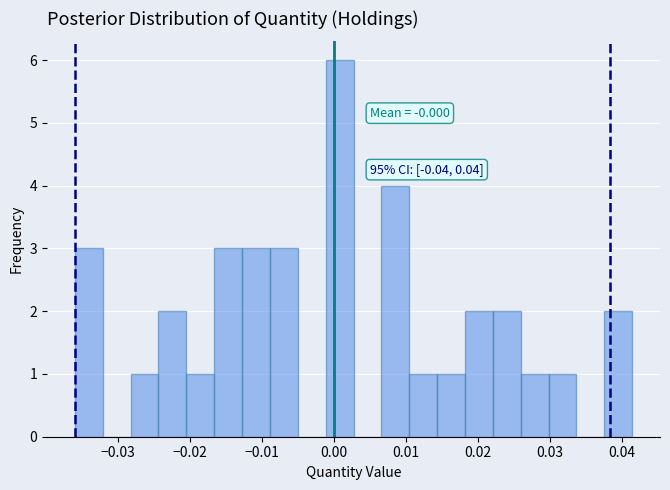

Around what value on the x-axis is the tallest bar? Give the approximate position of its centre, as read against the axis.

0.001